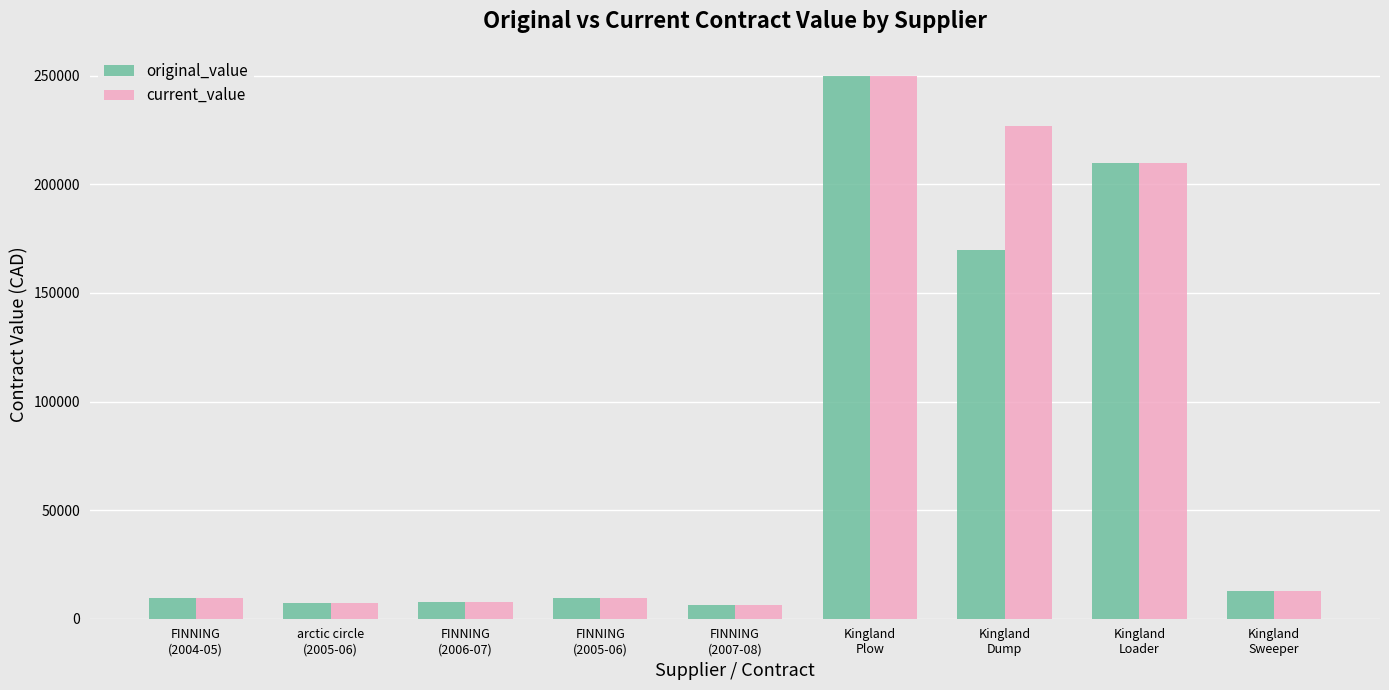

What is the label of the 9th bar from the left?

Kingland
Sweeper